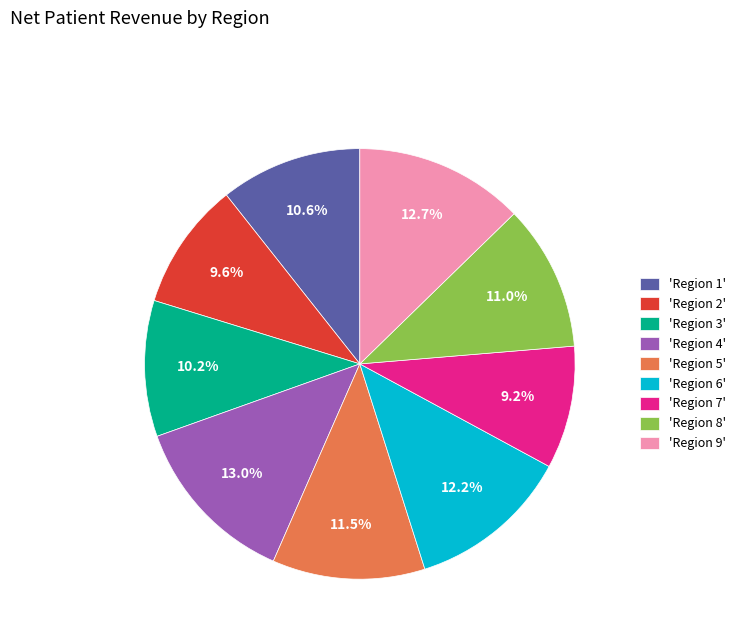

Approximately how many times larger is the value at 'Region 2' compared to 'Region 3'?

0.9